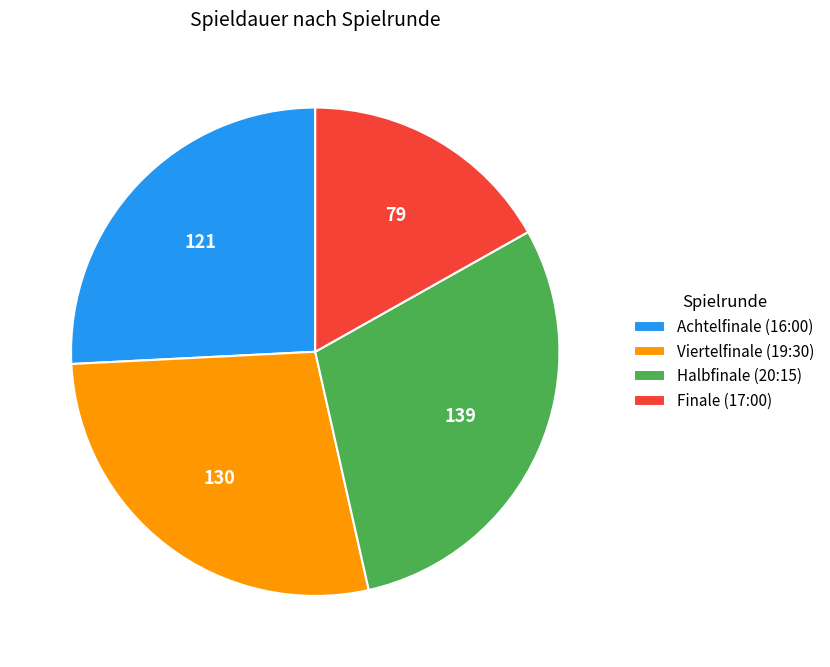

What is the smallest slice in the pie chart?

Finale (17:00)